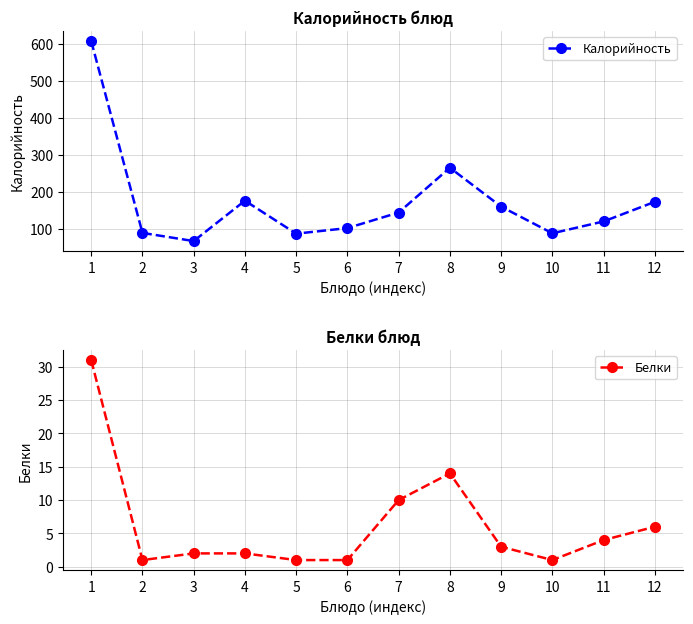

What is the value of the Белки point at the 4th from the left?

2